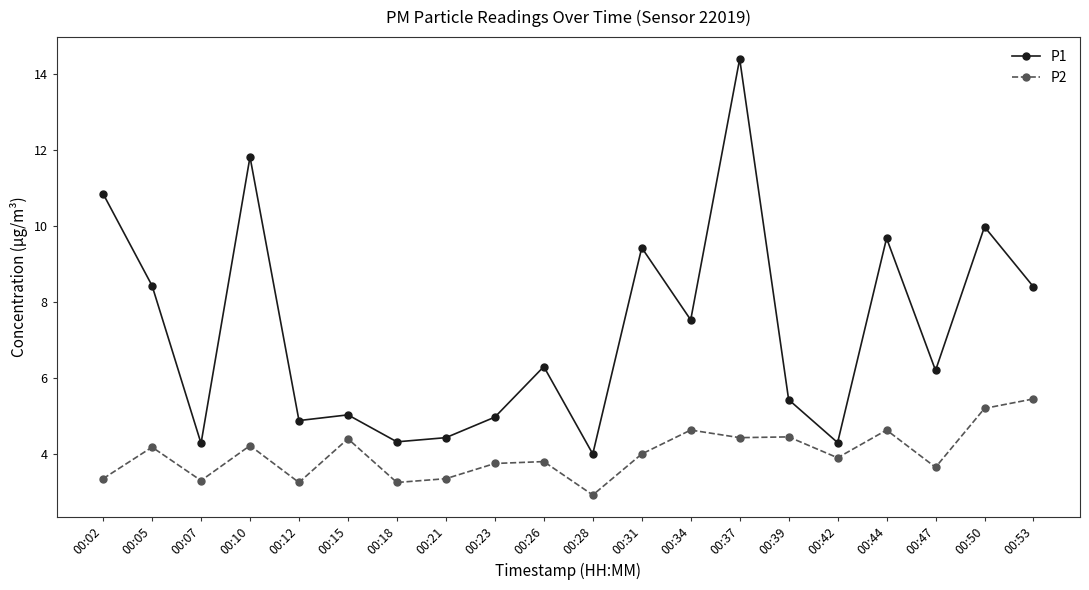

Which series has the widest spread of values?

P1